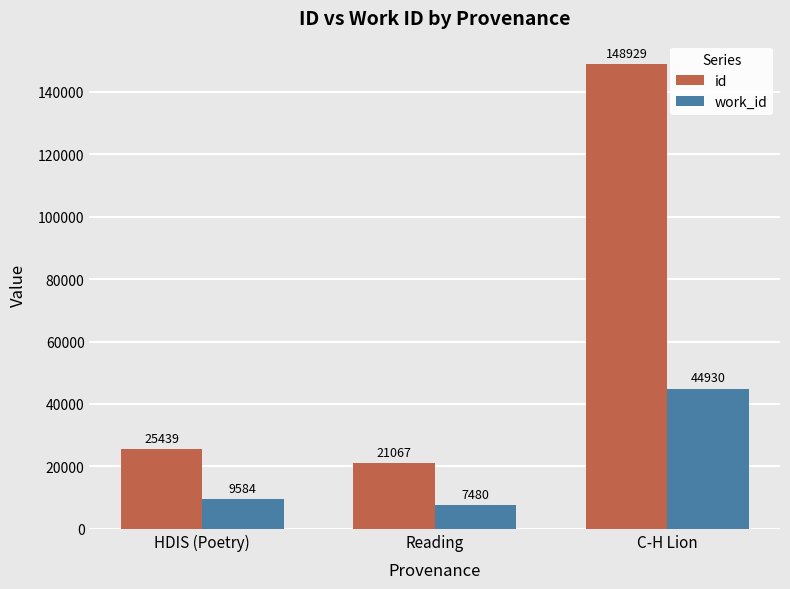

The work_id series shows 4798 at HDIS (Poetry). True or false?

False